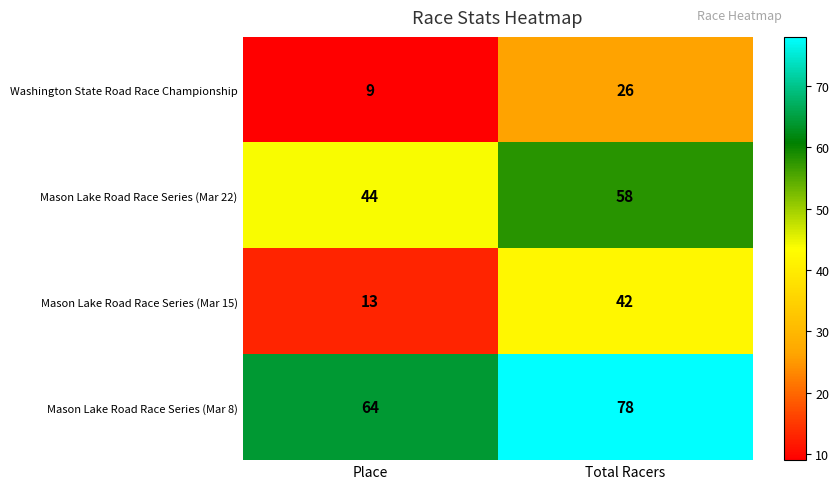

What is the sum of the Mason Lake Road Race Series (Mar 22) values at Place and Total Racers?

102